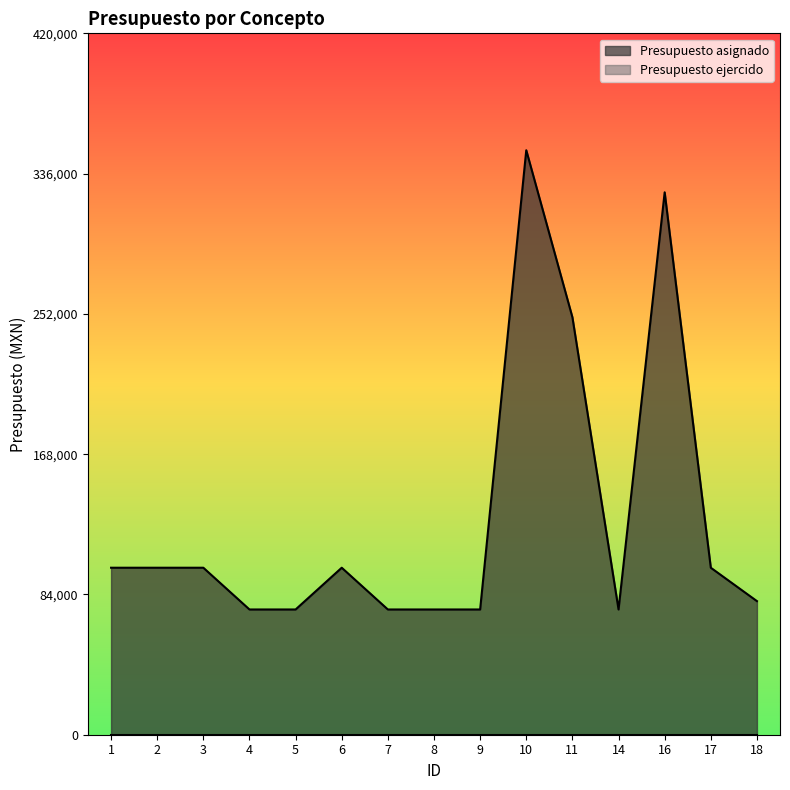

What is the minimum value shown in the chart?

0